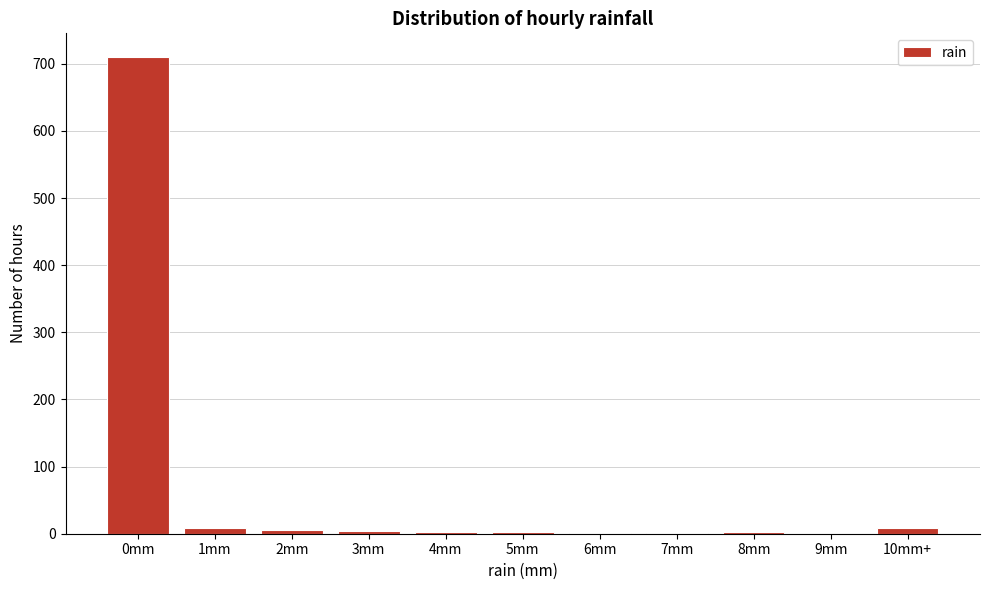

What is the sum of all values?

744